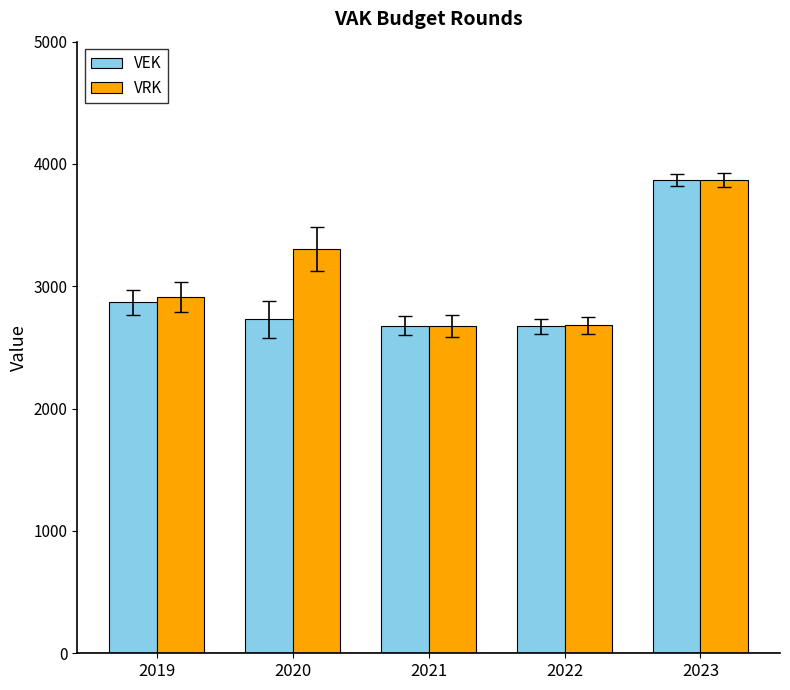

What is the minimum value shown in the chart?

2672